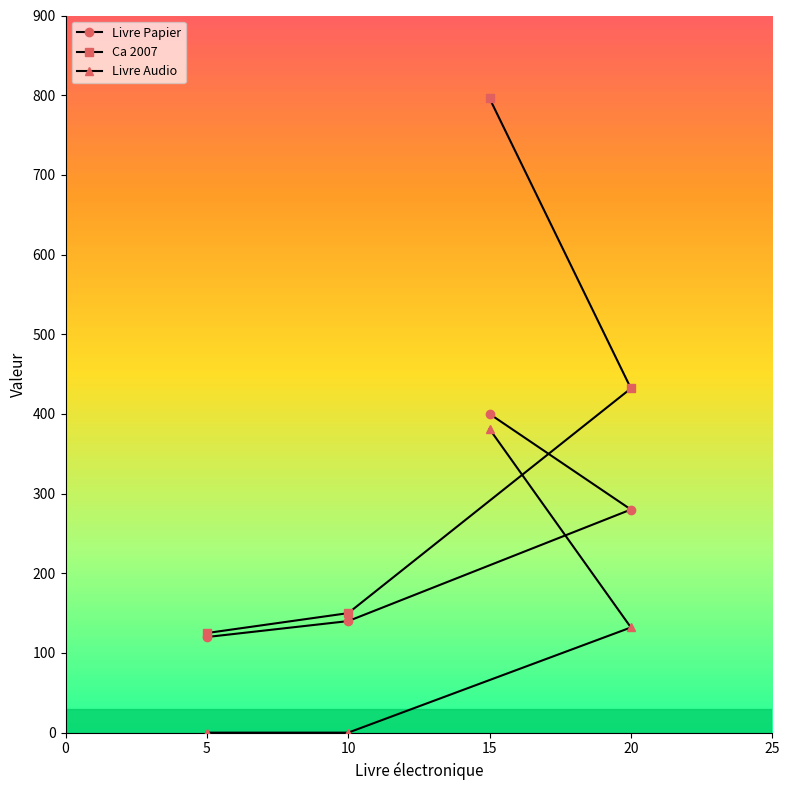

True or false: Livre Audio has a value of 381 at 15.

True